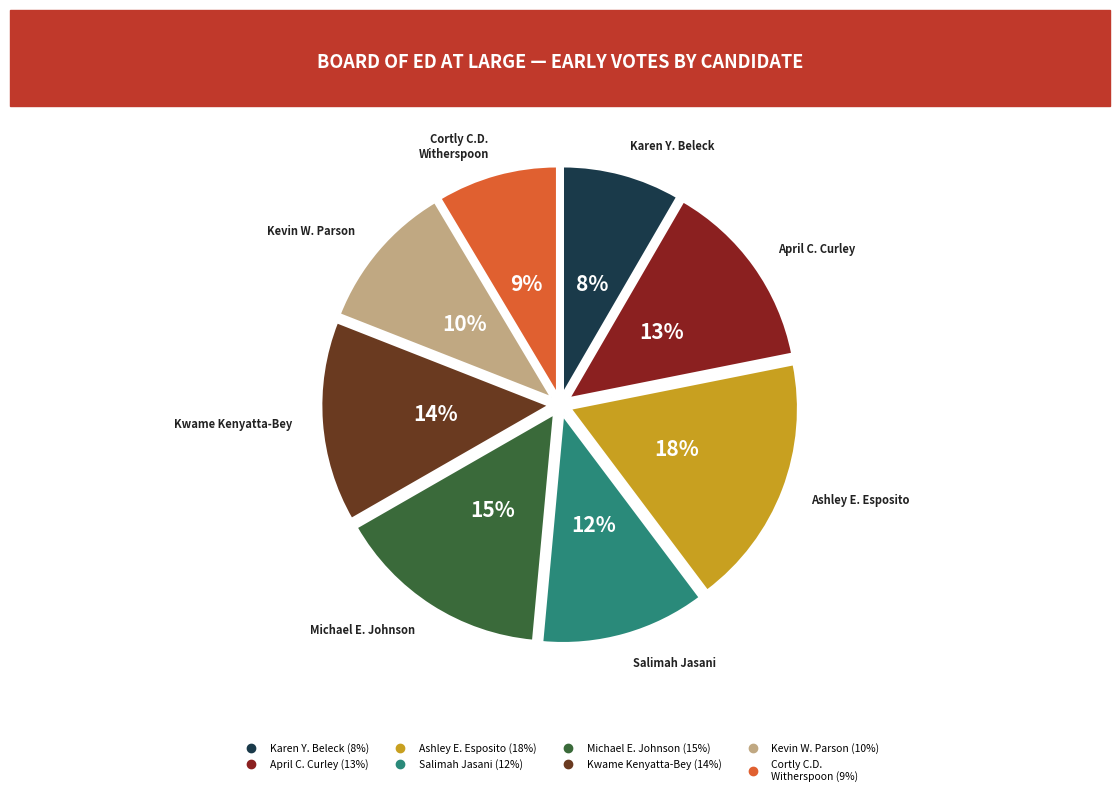

To the nearest percent, what is the average slice percentage?

12%